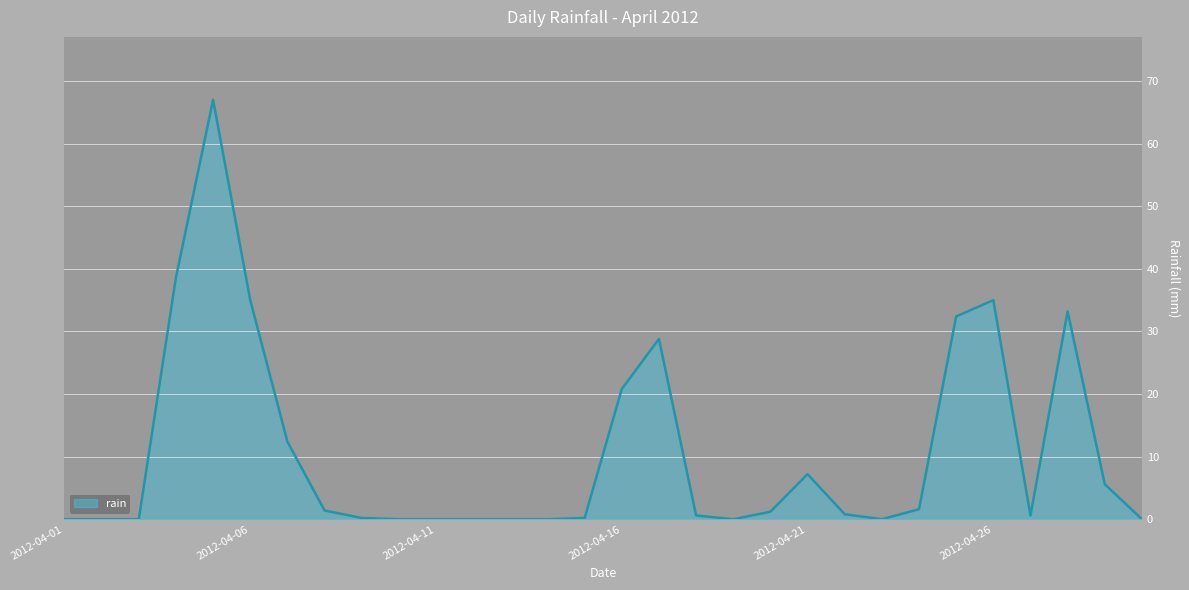

What is the maximum value shown in the chart?

67.0